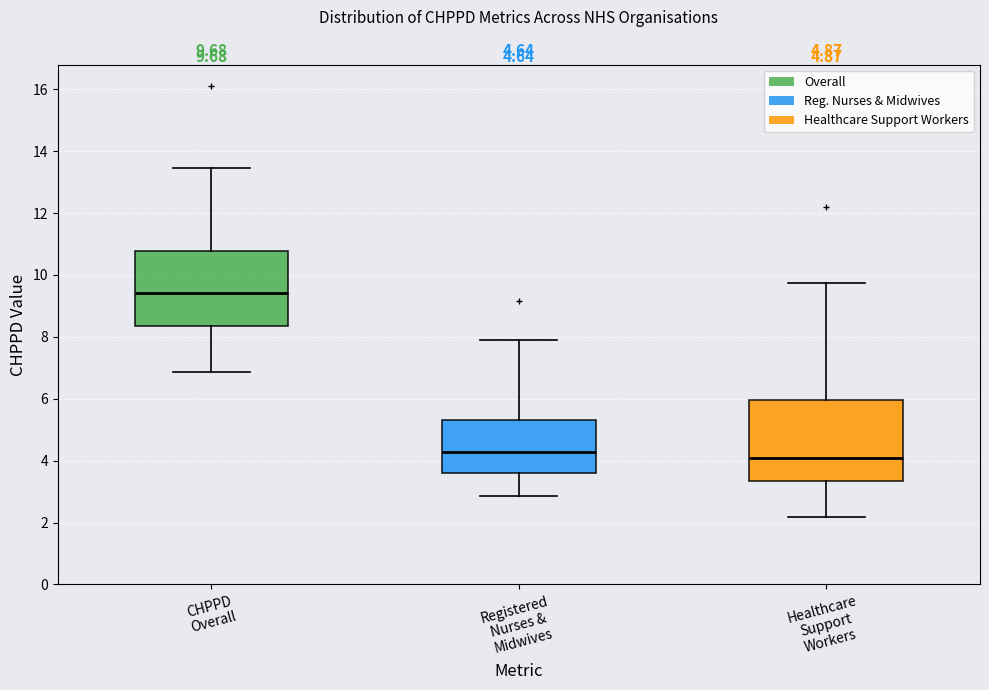

Which box has the highest median line?

CHPPD Overall